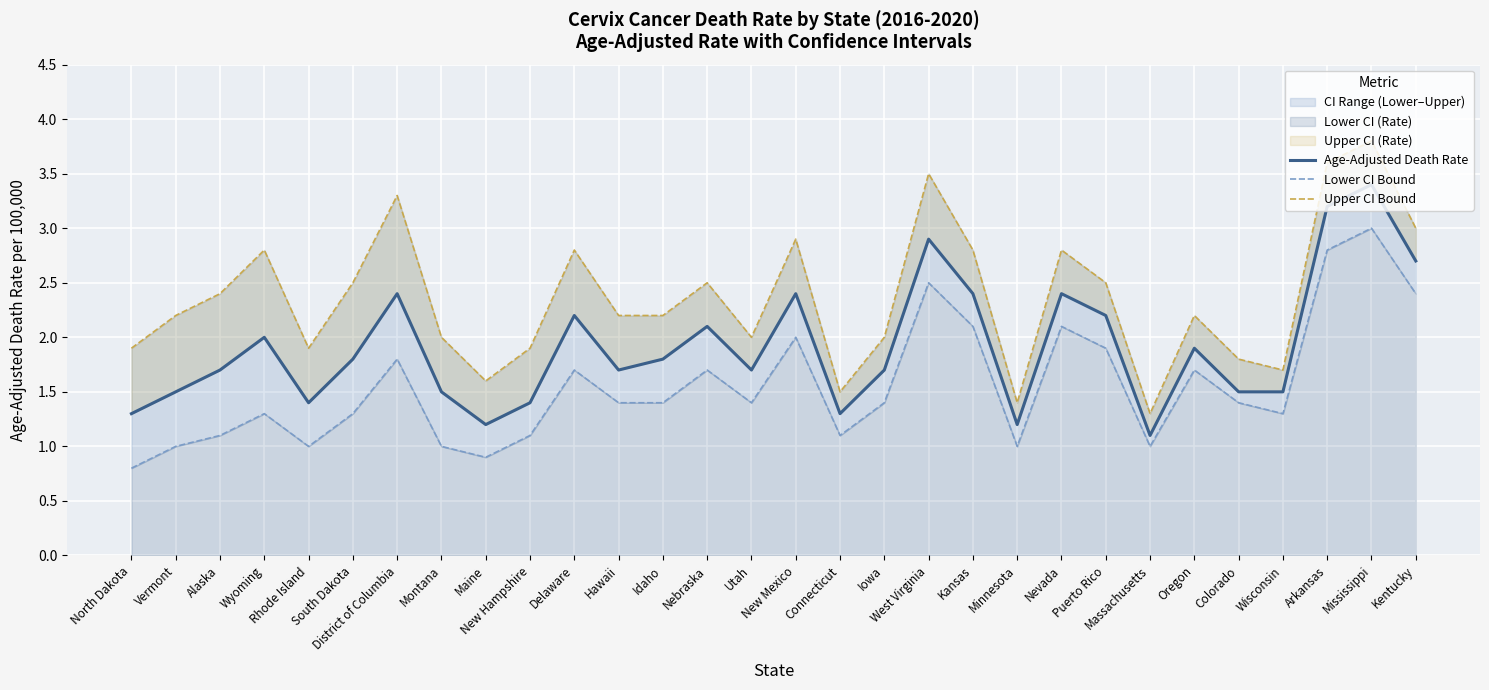

Which series changed the most between Nevada and Oregon?

Upper CI Bound